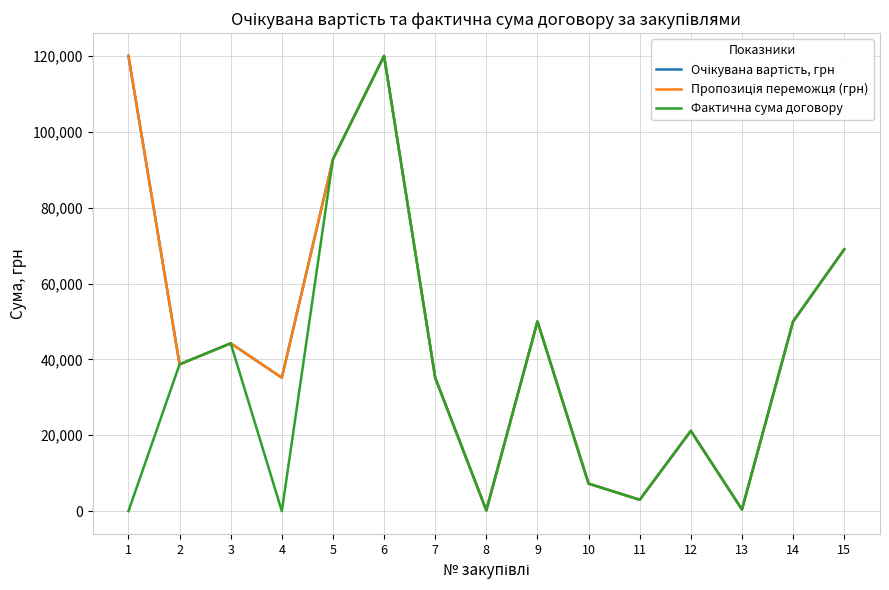

At which category does Пропозиція переможця (грн) reach its first local peak?

3